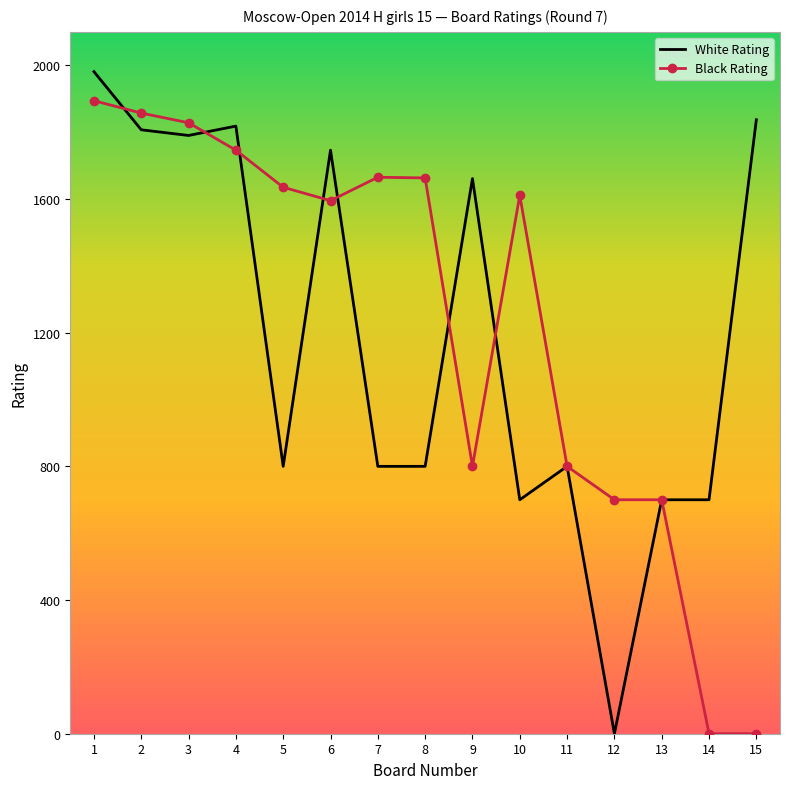

What is the sum of the Black Rating values at 14 and 13?

700